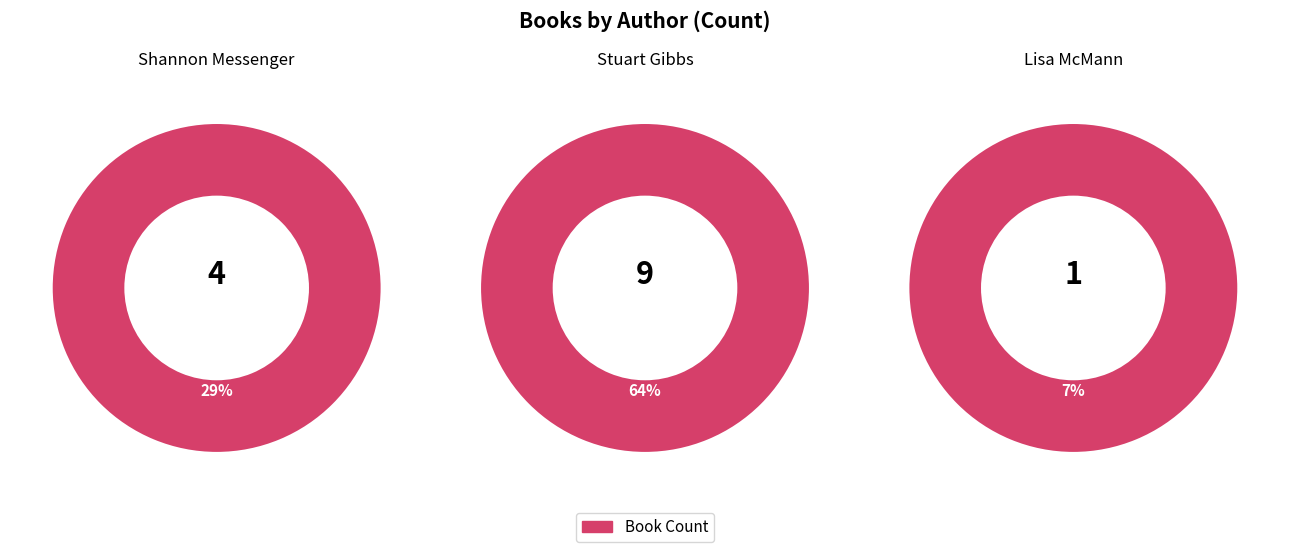

What is the smallest slice in the pie chart?

Lisa McMann (45103601)